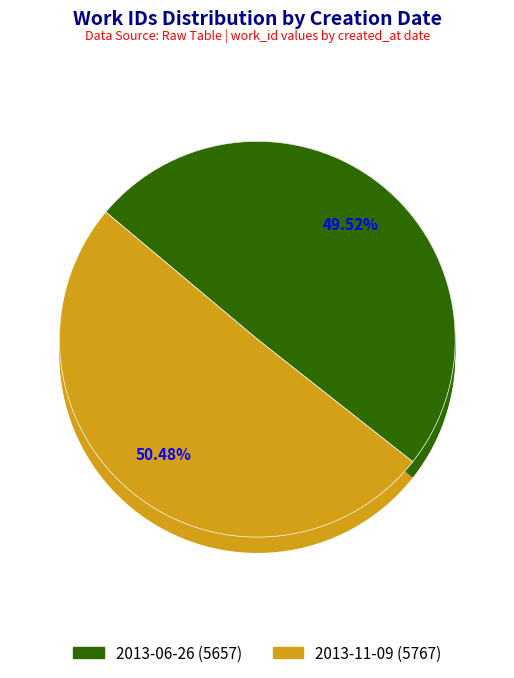

What percentage do 2013-06-26 and 2013-11-09 together represent?

100.0%